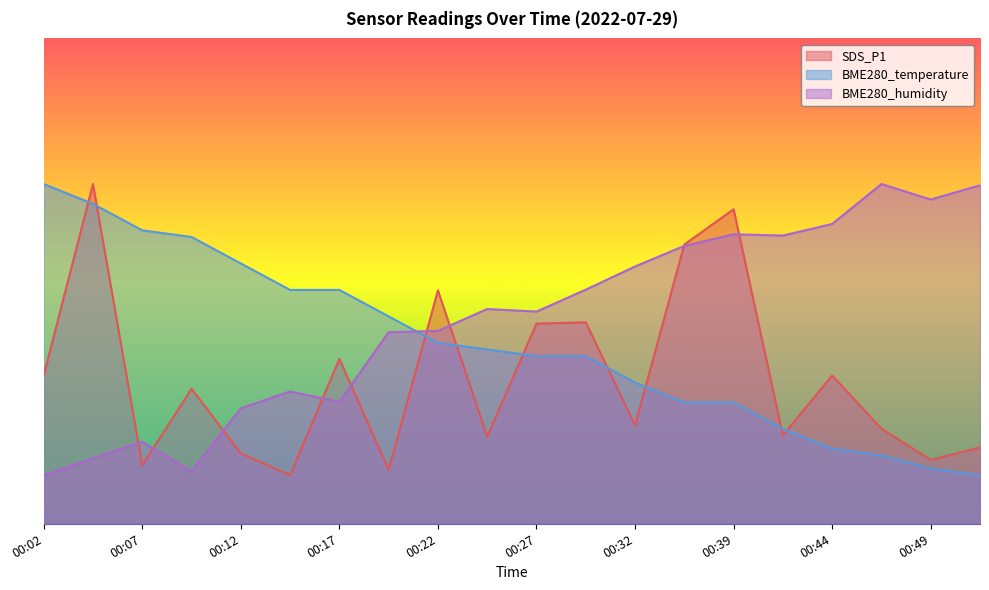

Between 00:09 and 00:32, which series saw the biggest shift?

BME280_humidity